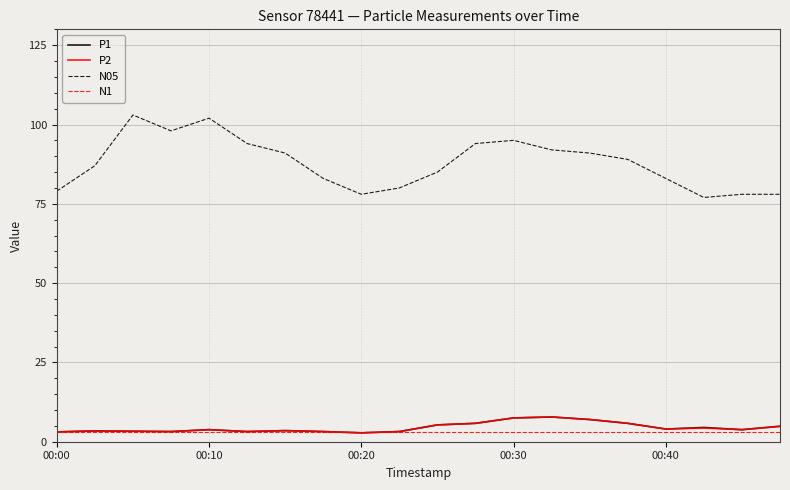

True or false: P2 and N05 intersect in this chart.

False